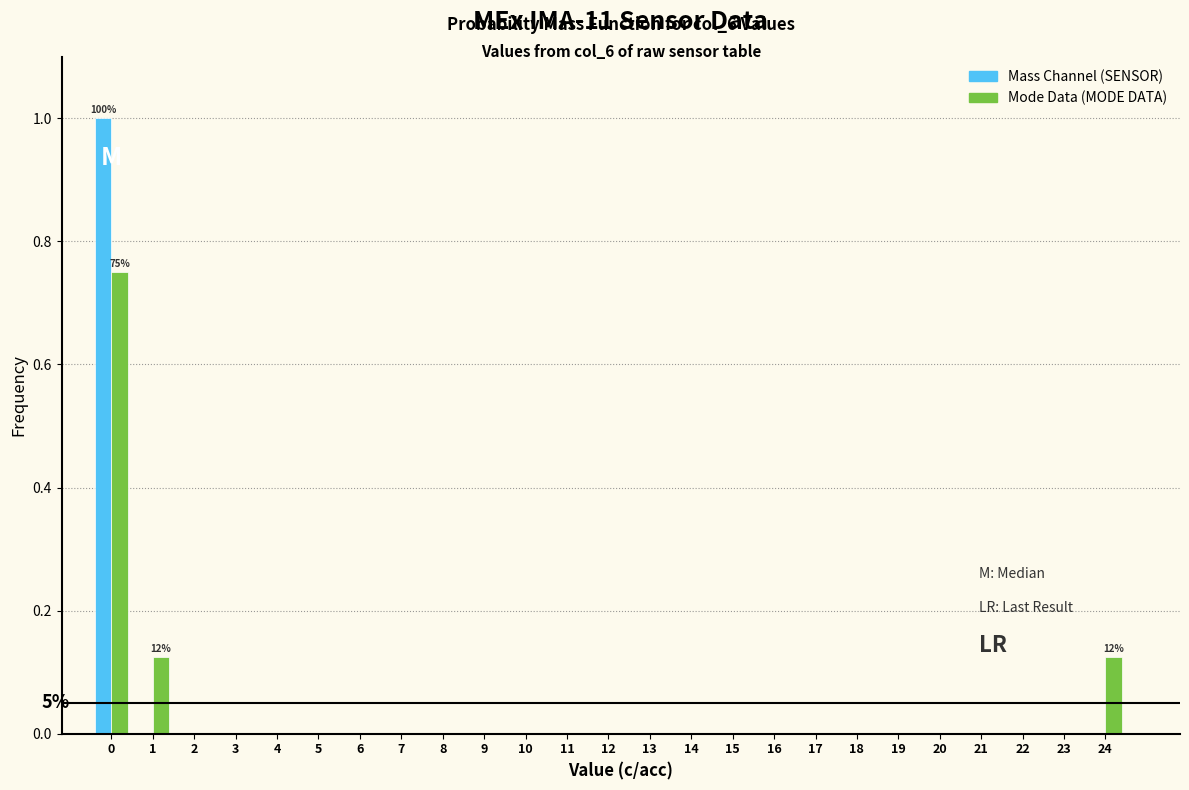

What is the maximum value shown in the chart?

1.0